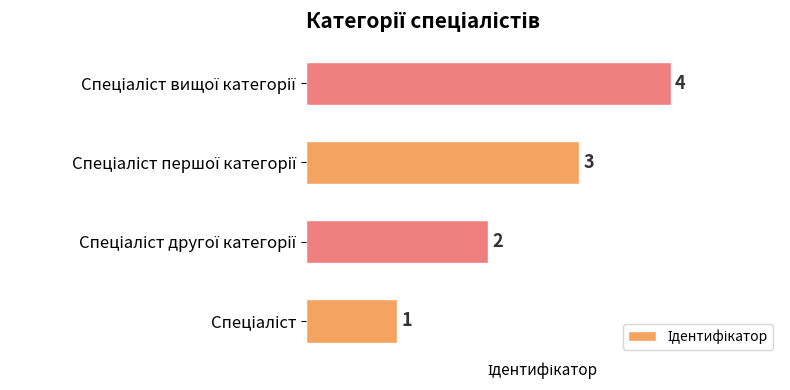

What is the maximum value shown in the chart?

4